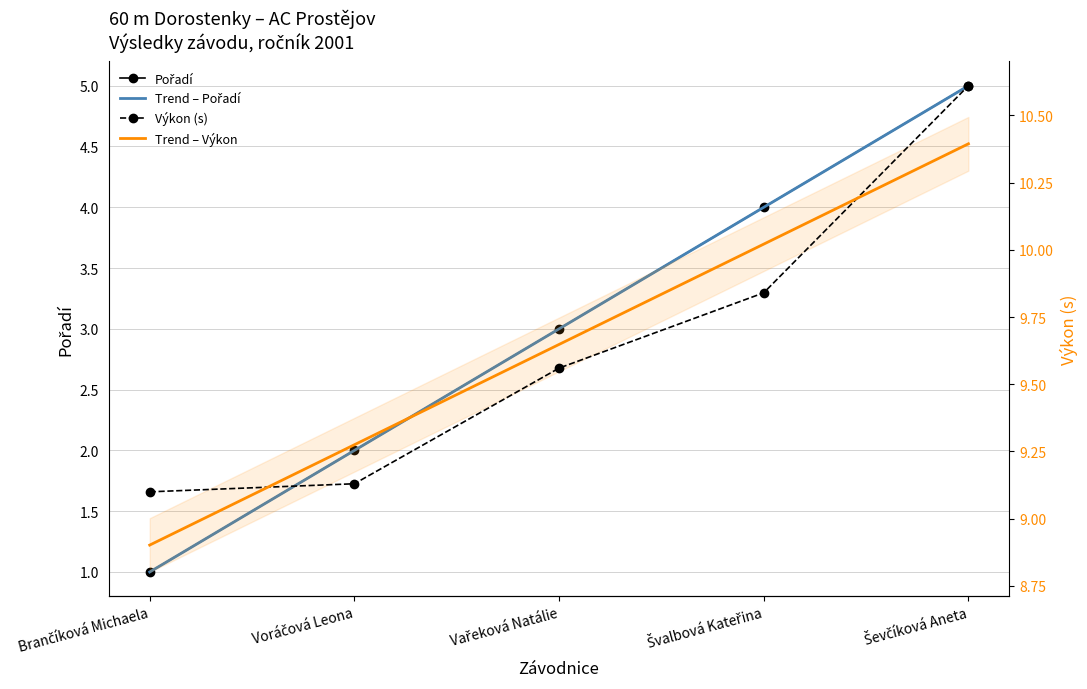

At which category is the sum across all series the highest?

Ševčíková Aneta